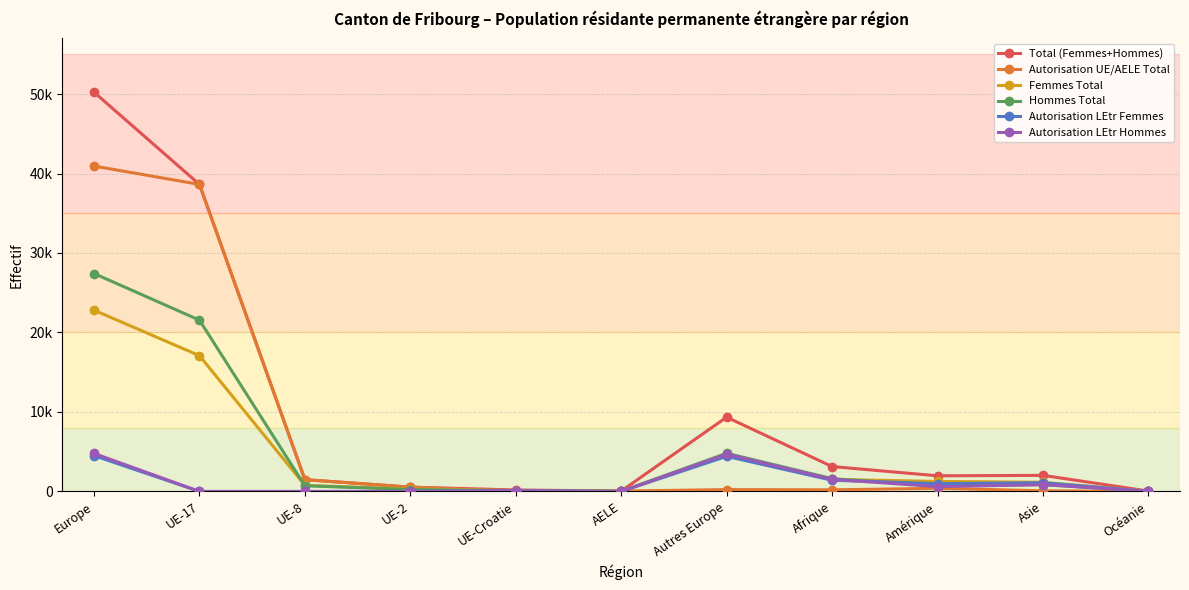

Is it true that Autorisation LEtr Femmes equals 1092 at Asie?

True